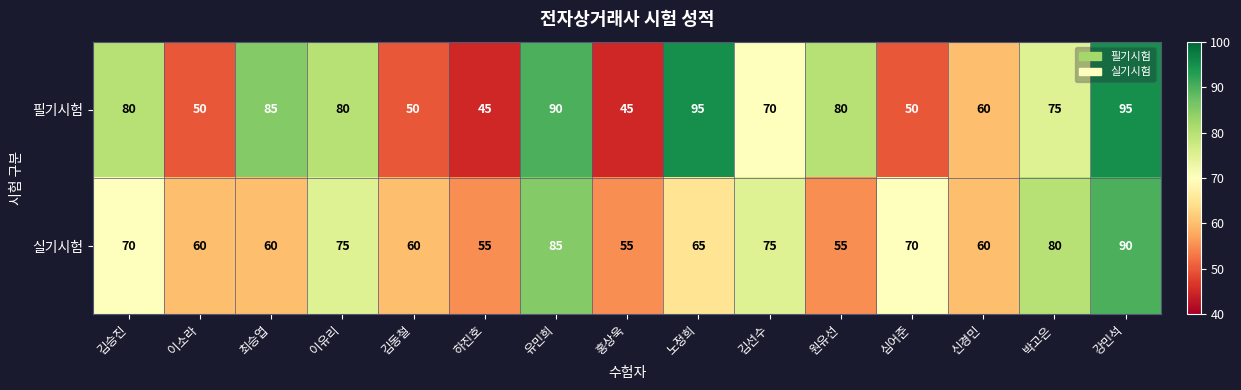

Which series has the largest range (max minus min)?

필기시험